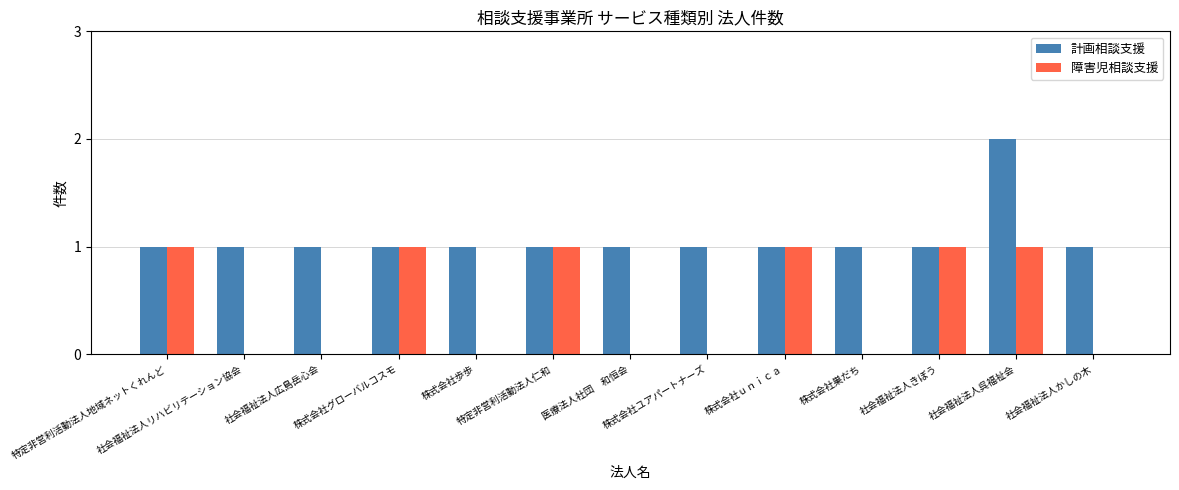

Reading right to left, list all the values displayed in this chart.

計画相談支援: 社会福祉法人かしの木=1	社会福祉法人呉福祉会=2	社会福祉法人きぼう=1	株式会社巣だち=1	株式会社ｕｎｉｃａ=1	株式会社ユアパートナーズ=1	医療法人社団　和恒会=1	特定非営利活動法人仁和=1	株式会社歩歩=1	株式会社グローバルコスモ=1	社会福祉法人広島岳心会=1	社会福祉法人リハビリテーション協会=1	特定非営利活動法人地域ネットくれんど=1
障害児相談支援: 社会福祉法人かしの木=0	社会福祉法人呉福祉会=1	社会福祉法人きぼう=1	株式会社巣だち=0	株式会社ｕｎｉｃａ=1	株式会社ユアパートナーズ=0	医療法人社団　和恒会=0	特定非営利活動法人仁和=1	株式会社歩歩=0	株式会社グローバルコスモ=1	社会福祉法人広島岳心会=0	社会福祉法人リハビリテーション協会=0	特定非営利活動法人地域ネットくれんど=1